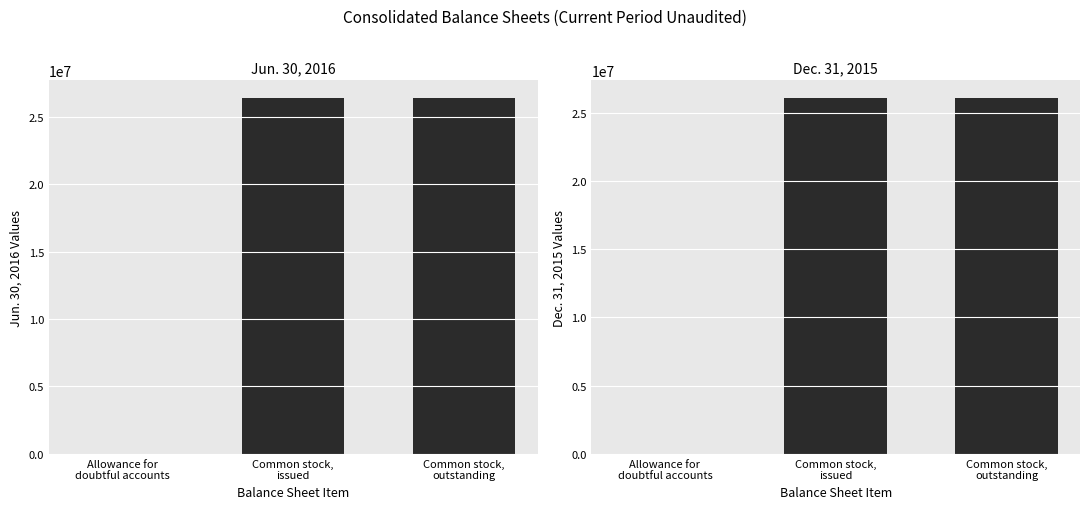

Which has a higher value, Common stock,
issued or Common stock,
outstanding?

Common stock,
issued